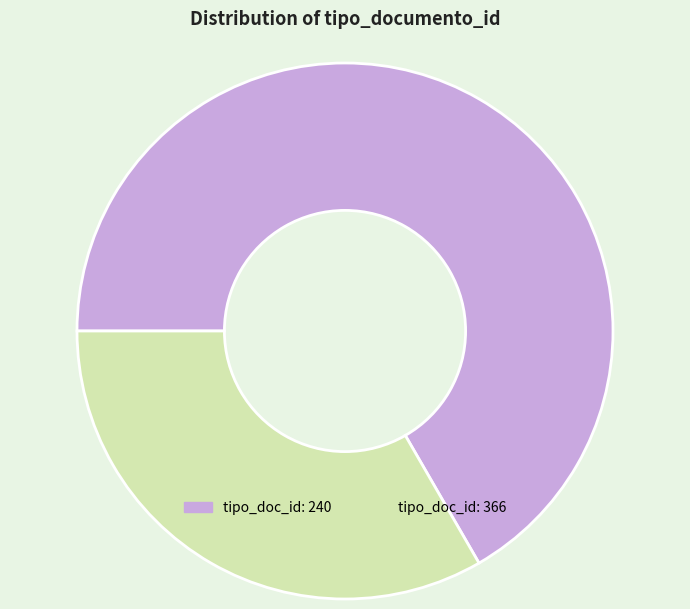

Does any single category account for the majority?

Yes